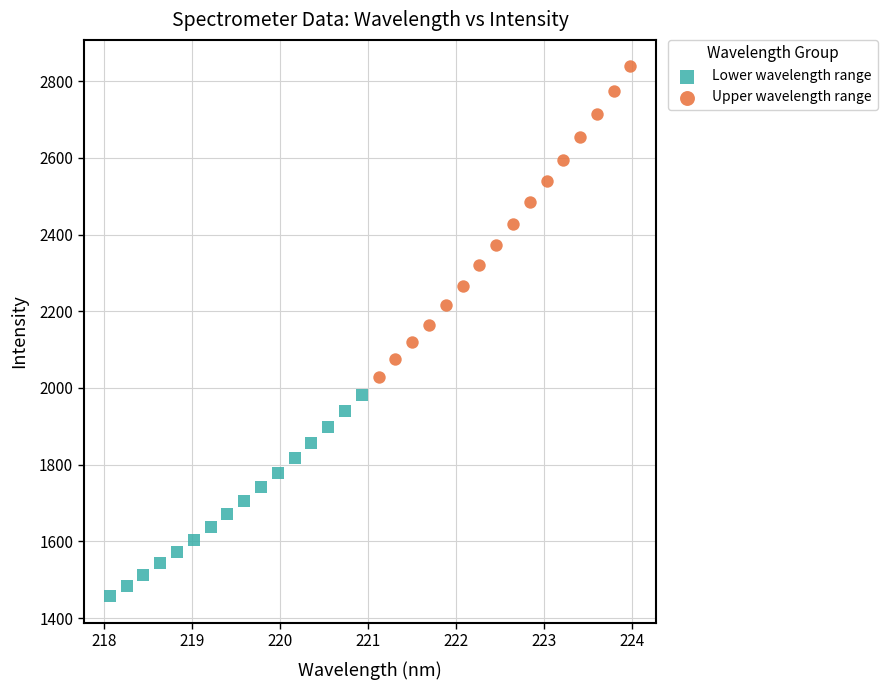

What are all the series names shown in the legend?

Lower wavelength range, Upper wavelength range